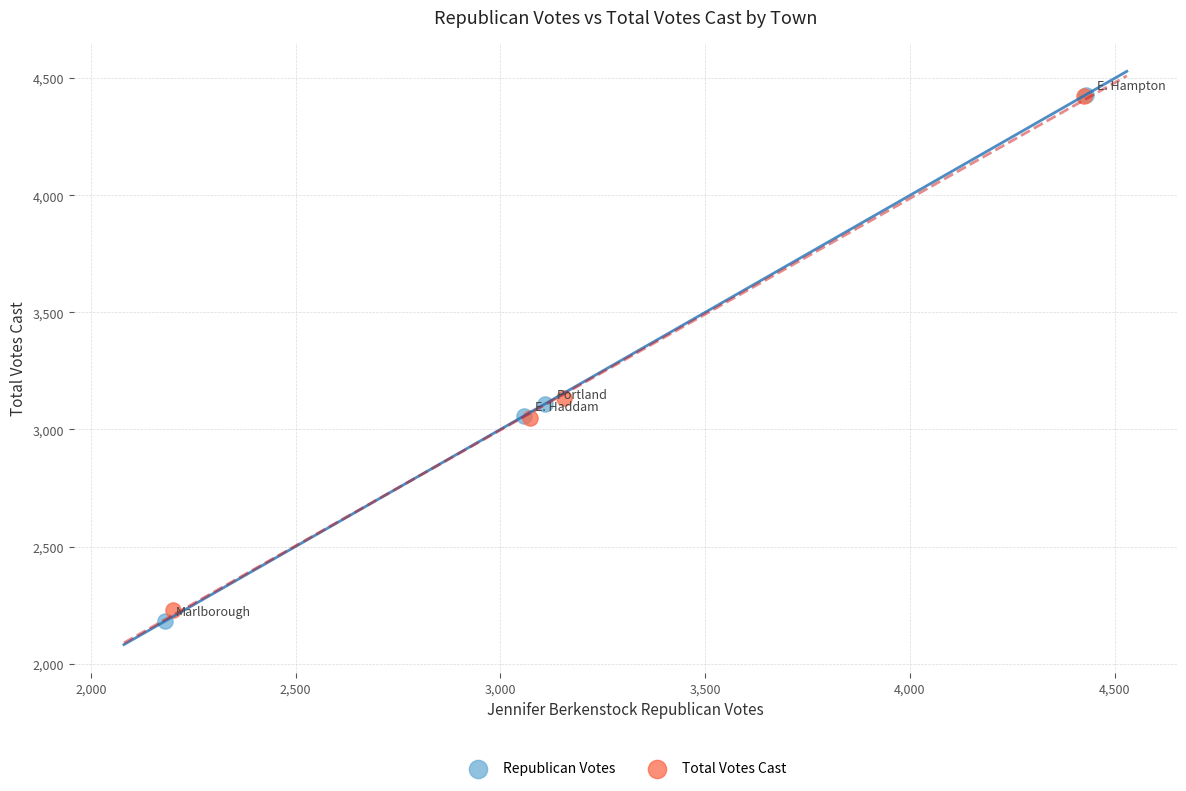

Which series has the largest Y range (max minus min)?

Republican Votes